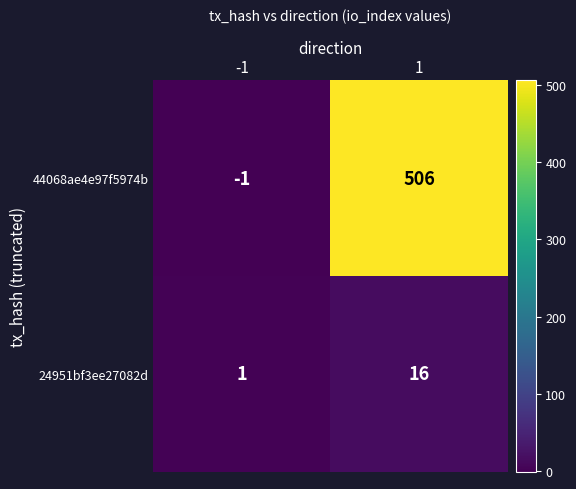

What is the smallest value displayed?

-1